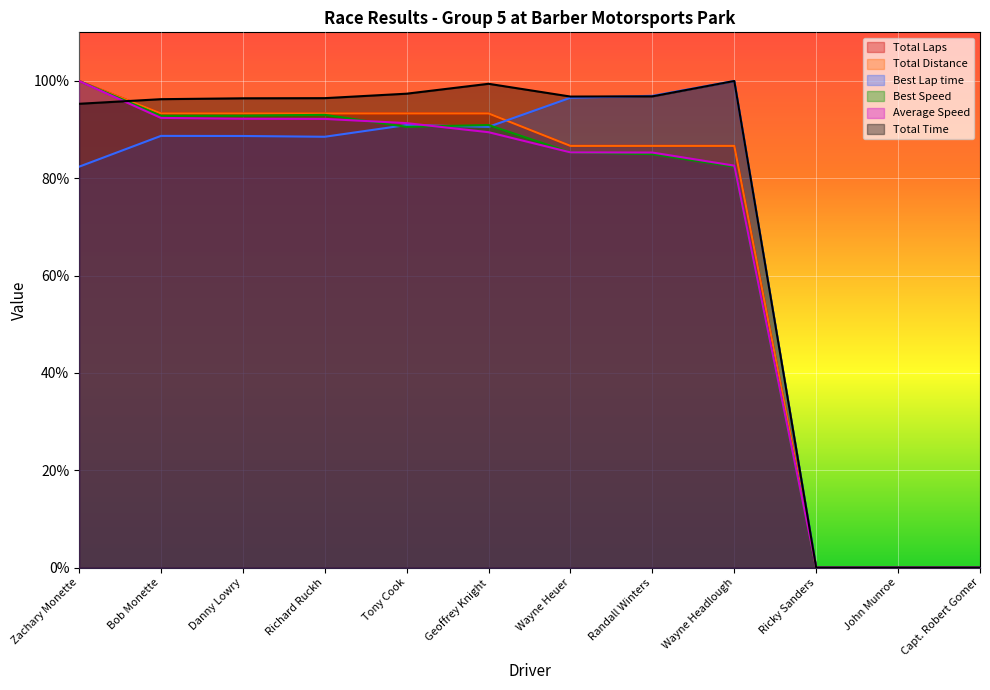

What position from the right is Wayne Heuer?

6